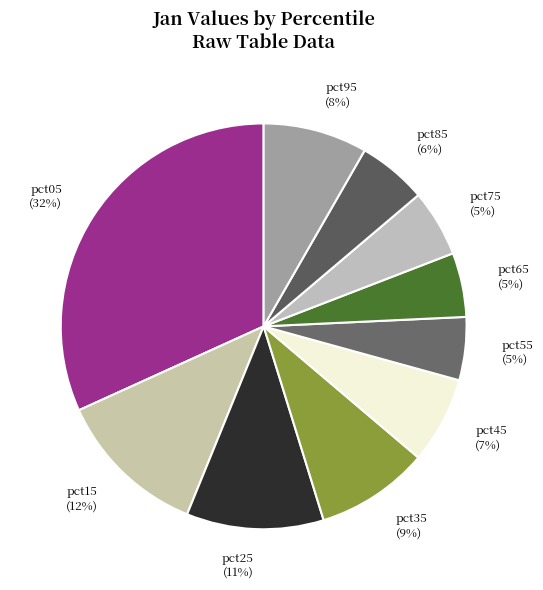

Is pct65 the majority of the pie?

No